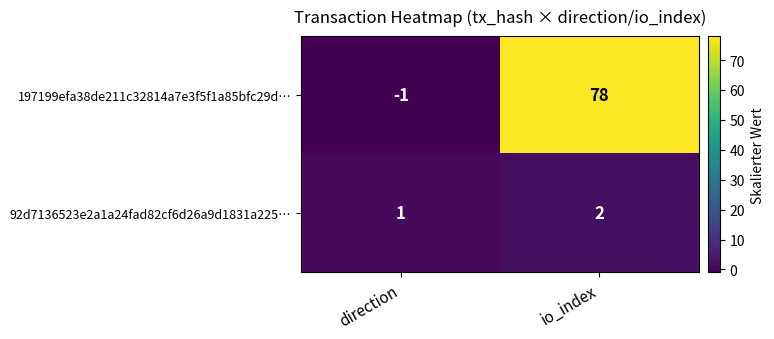

List the labels in order of 197199efa38de211c32814a7e3f5f1a85bfc29d… value, smallest first.

direction, io_index